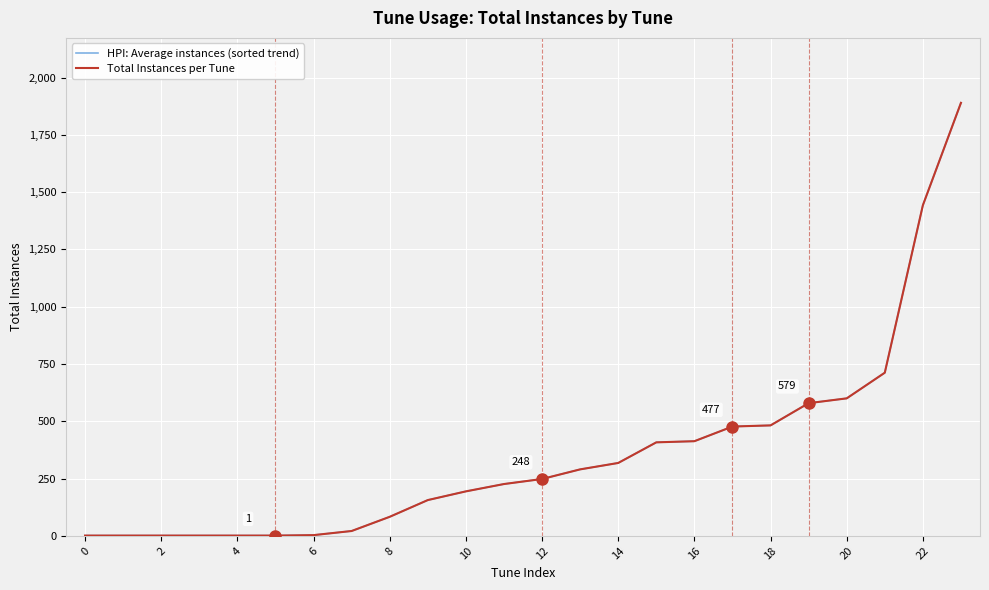

What is the lowest value of the Total Instances per Tune series?

1